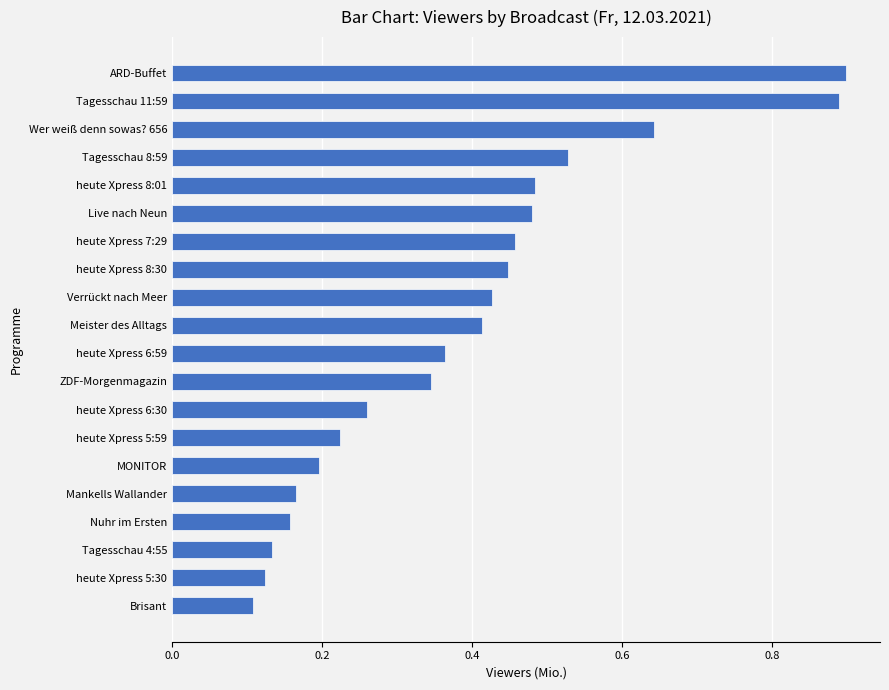

What is the difference between the maximum and second lowest values?

0.8